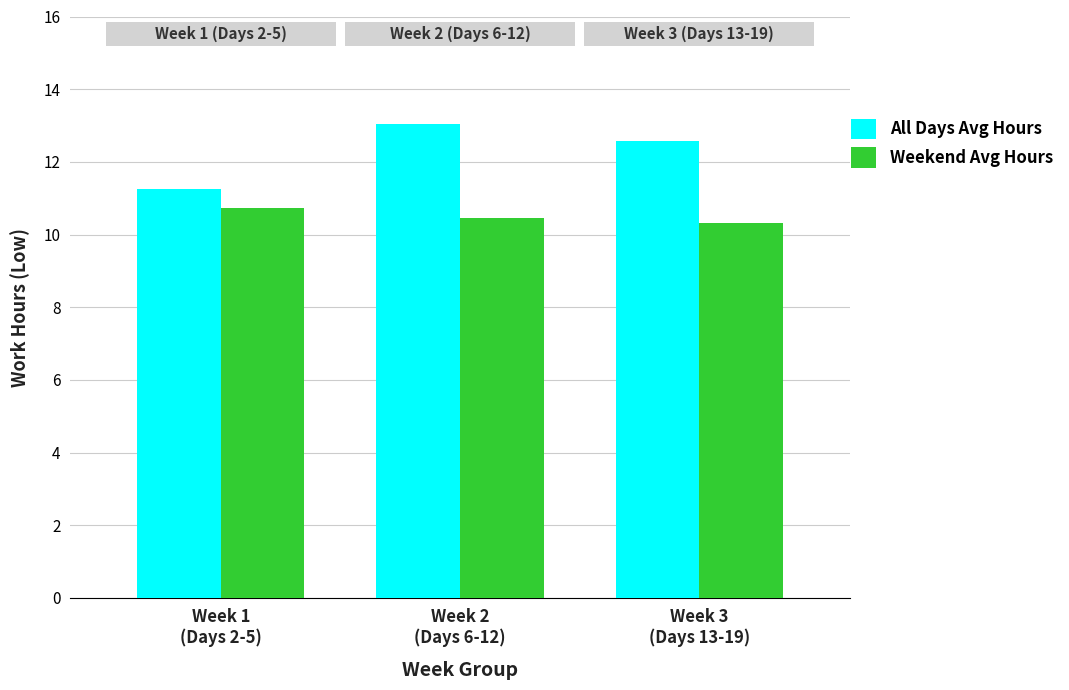

List the series in order of their overall mean, lowest first.

Weekend Avg Hours, All Days Avg Hours